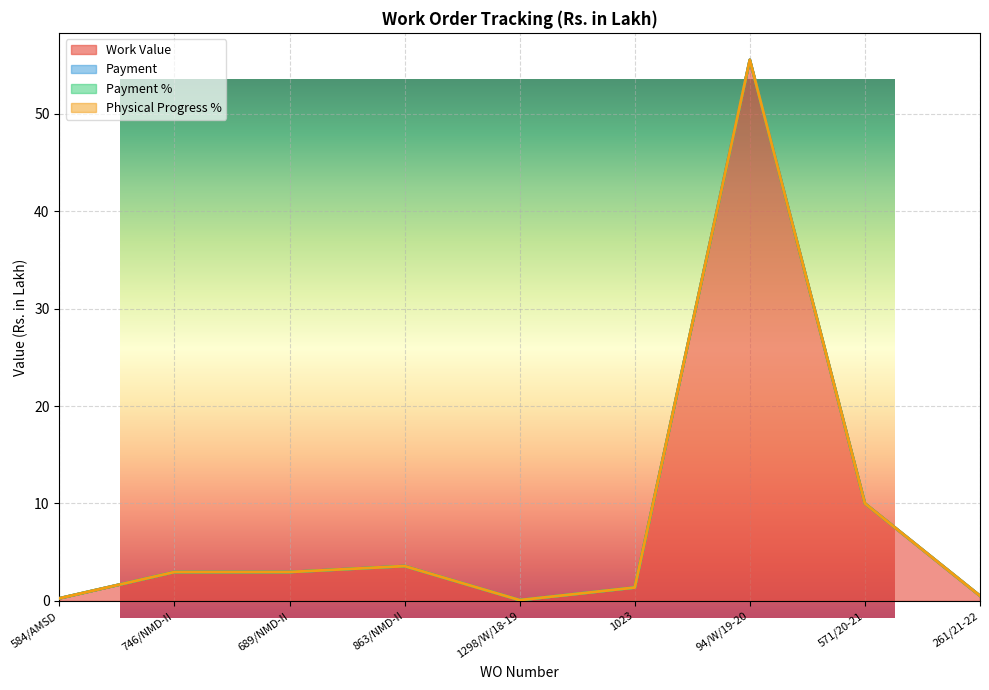

What is the value of the Work Value point at the 2nd from the left?

3.0